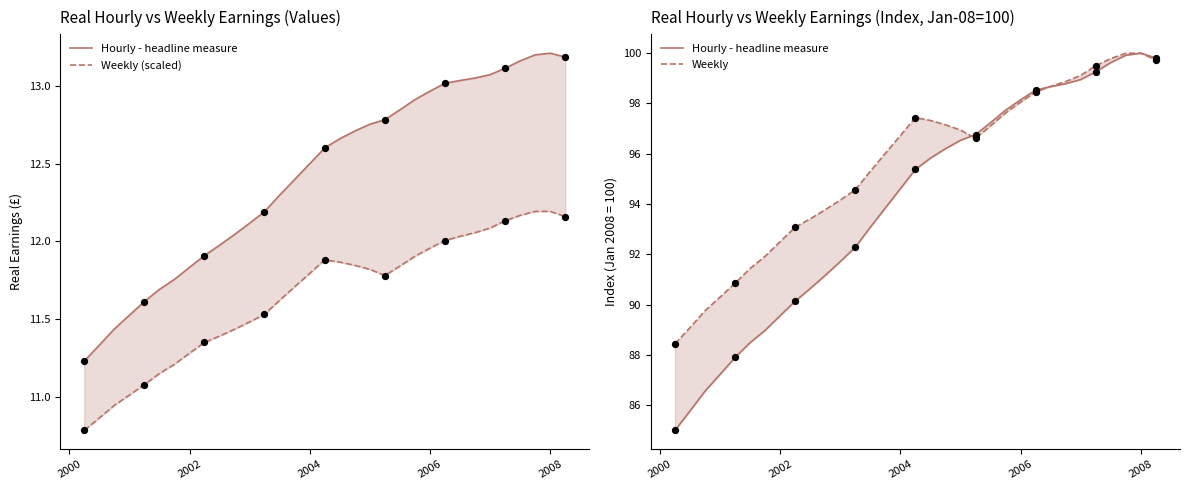

Which series has the largest total across all categories?

Weekly